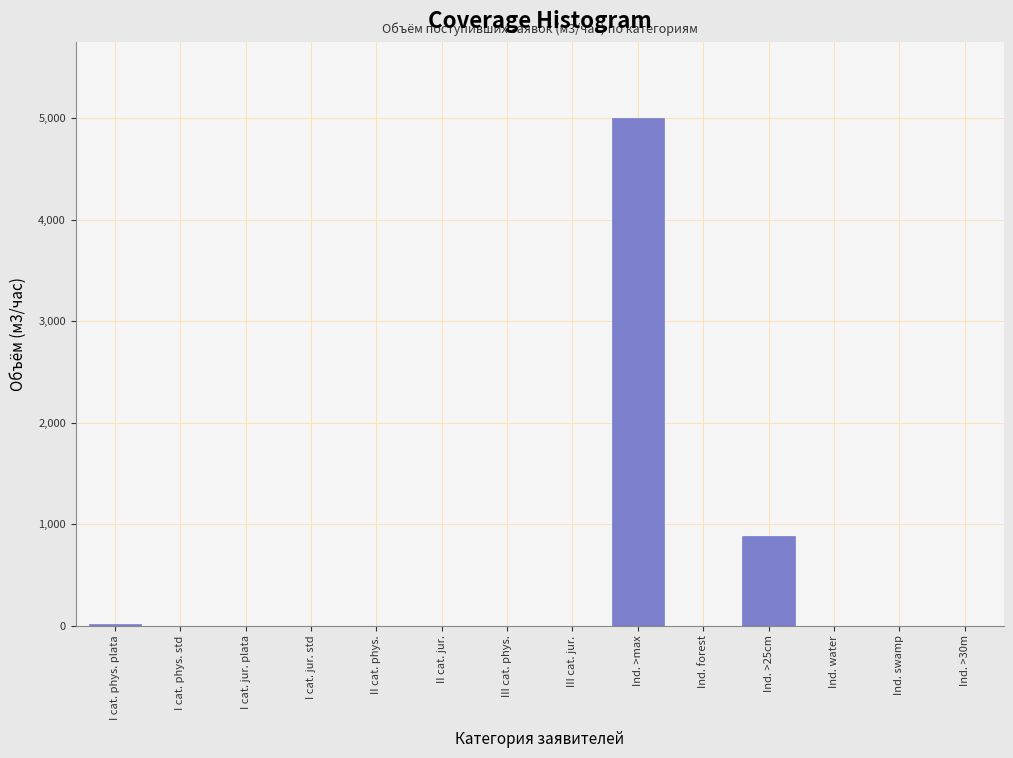

Where is the data nearest to the value 2500?

Ind. >25cm